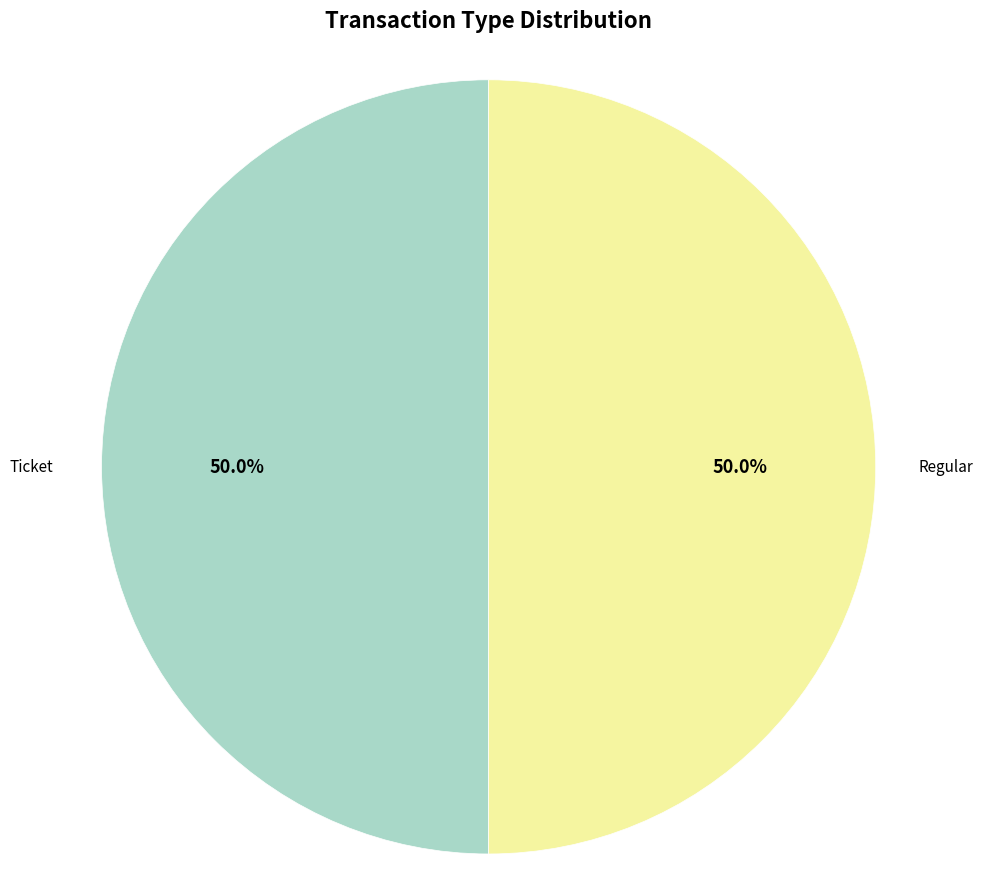

What is the total percentage of Ticket and Regular?

100.0%